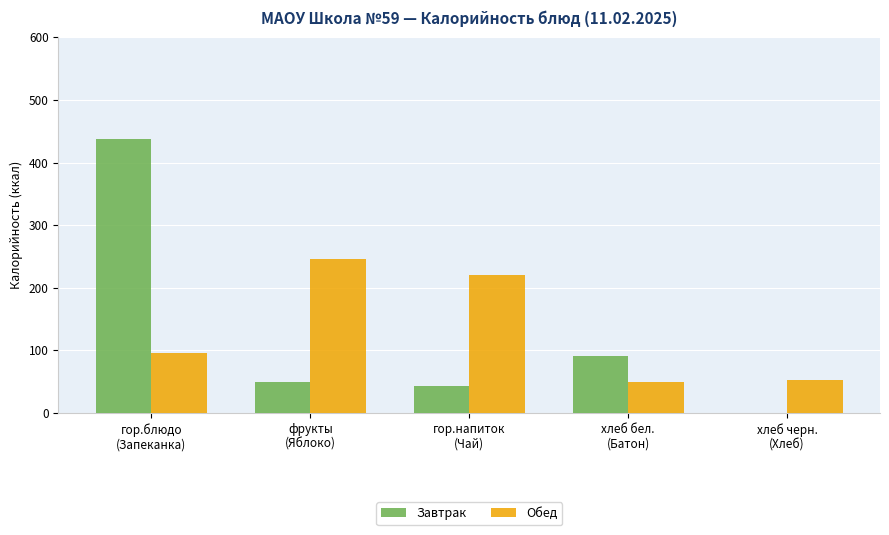

Reading right to left, list all the values displayed in this chart.

Завтрак: хлеб черн.
(Хлеб)=0	хлеб бел.
(Батон)=91	гор.напиток
(Чай)=43	фрукты
(Яблоко)=49	гор.блюдо
(Запеканка)=437
Обед: хлеб черн.
(Хлеб)=53	хлеб бел.
(Батон)=49	гор.напиток
(Чай)=220	фрукты
(Яблоко)=246	гор.блюдо
(Запеканка)=96